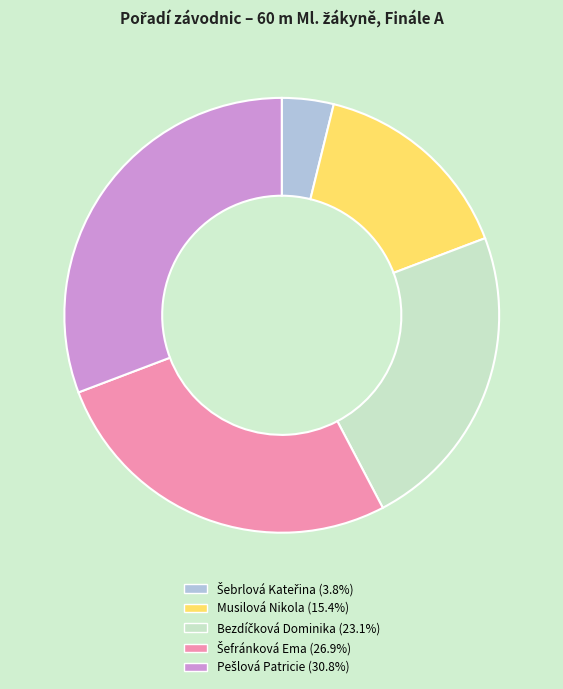

Is there a majority slice in this chart?

No